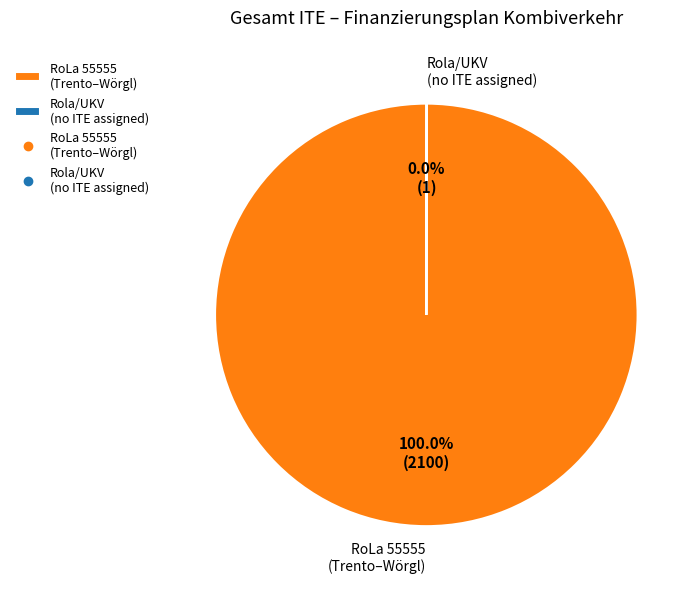

Which category accounts for the majority?

RoLa 55555 (Trento–Wörgl)